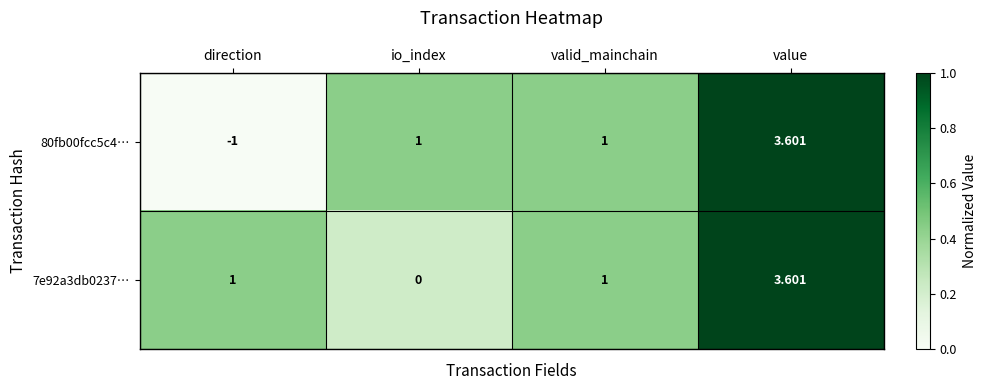

At which category is the sum across all series the highest?

value